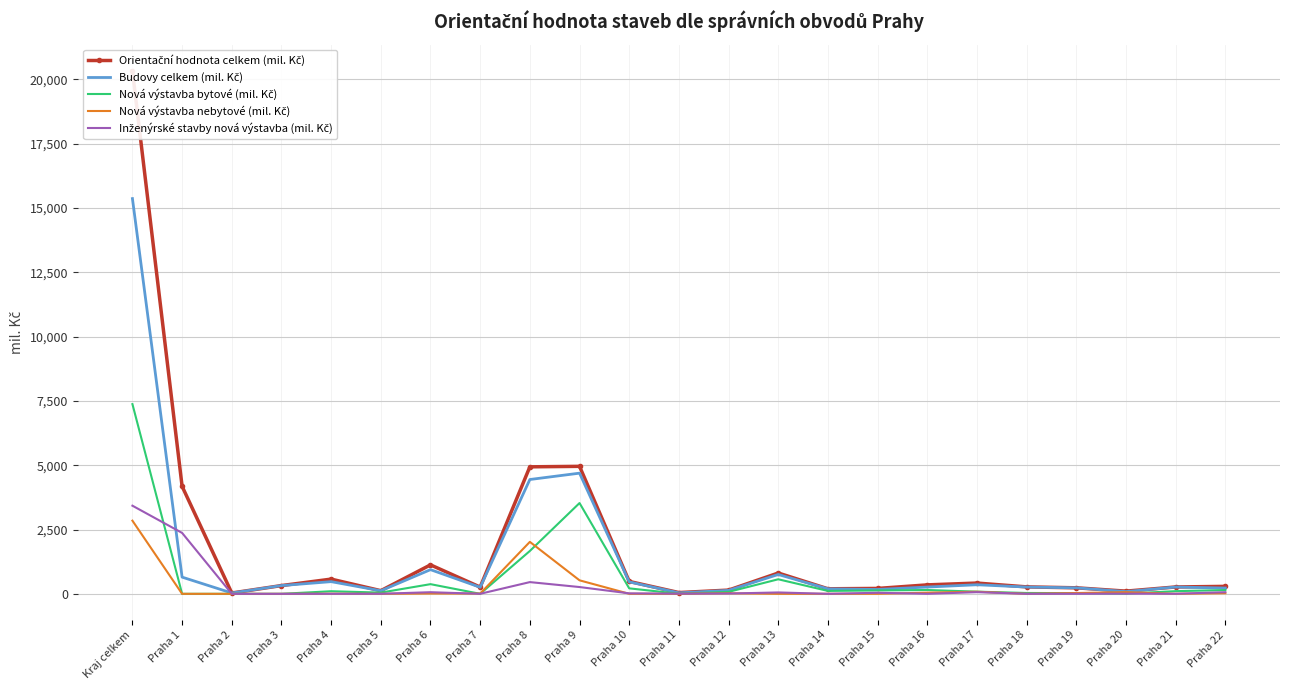

What is the sum of the Orientační hodnota celkem (mil. Kč) values at Kraj celkem and Praha 21?

20599